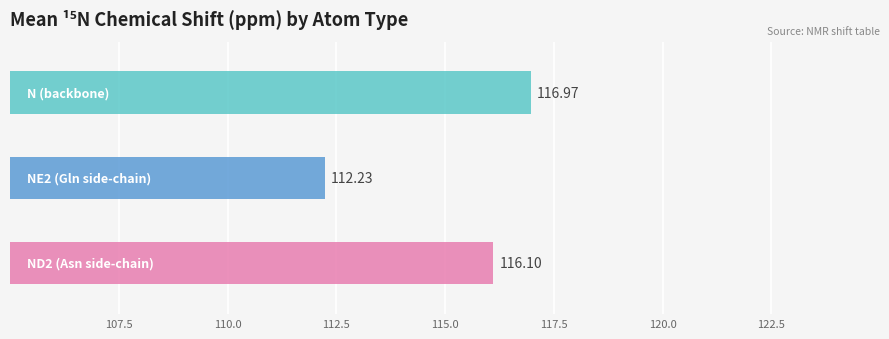

Reading left to right, list all the values displayed in this chart.

117.0	112.2	116.1